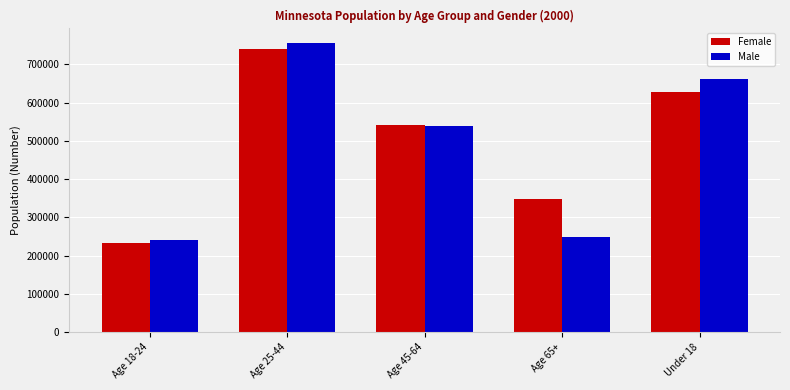

List the series in order of their overall mean, highest first.

Female, Male